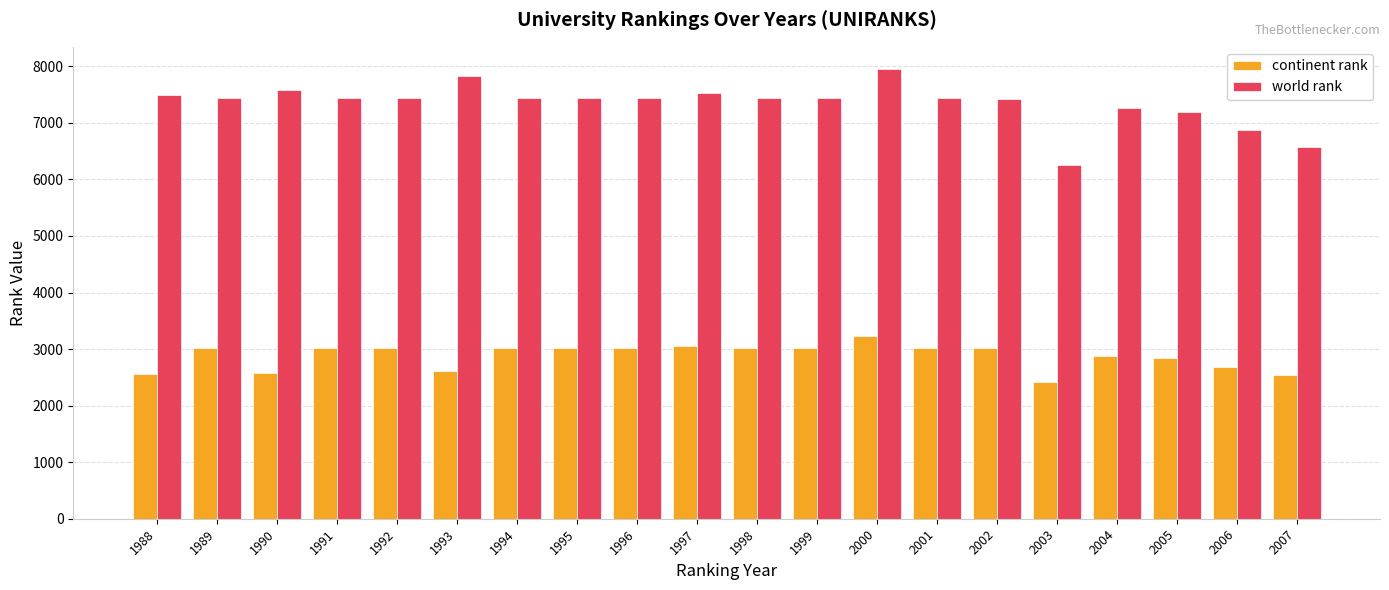

True or false: continent rank has a value of 3022 at 1989.

True